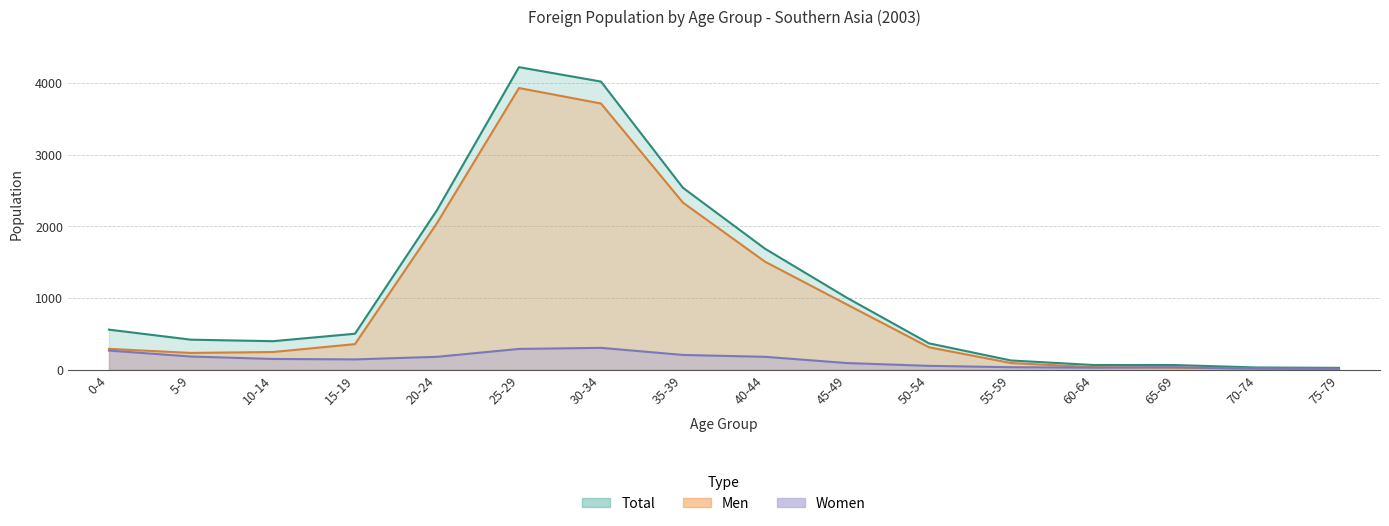

Where is the first local maximum for Men?

25-29